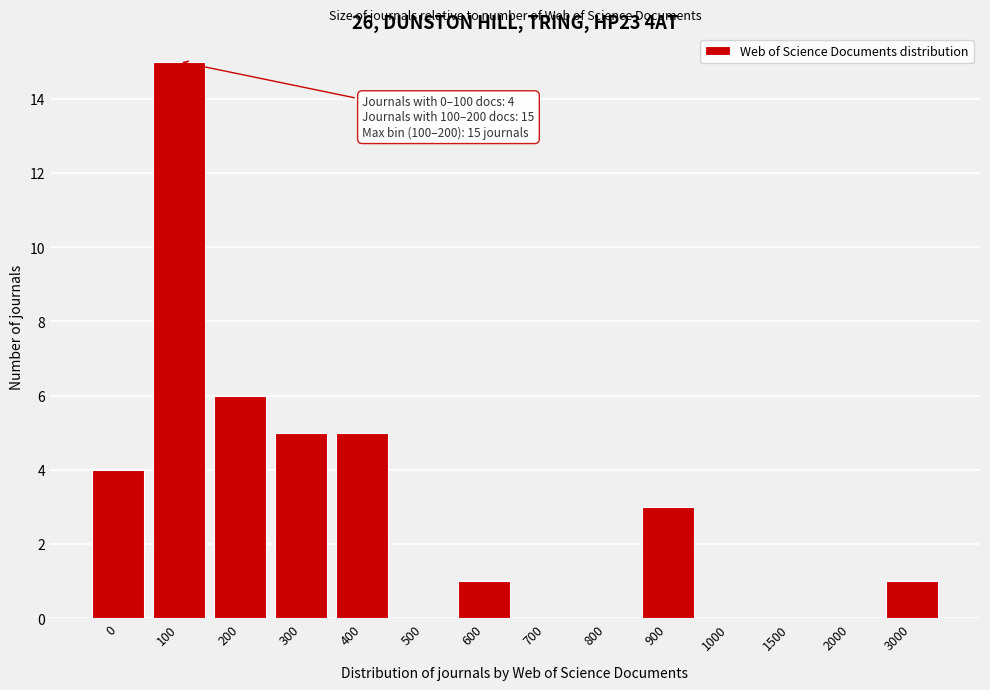

Reading left to right, extract all data points from this chart.

0=4	100=15	200=6	300=5	400=5	500=0	600=1	700=0	800=0	900=3	1000=0	1500=0	2000=0	3000=1